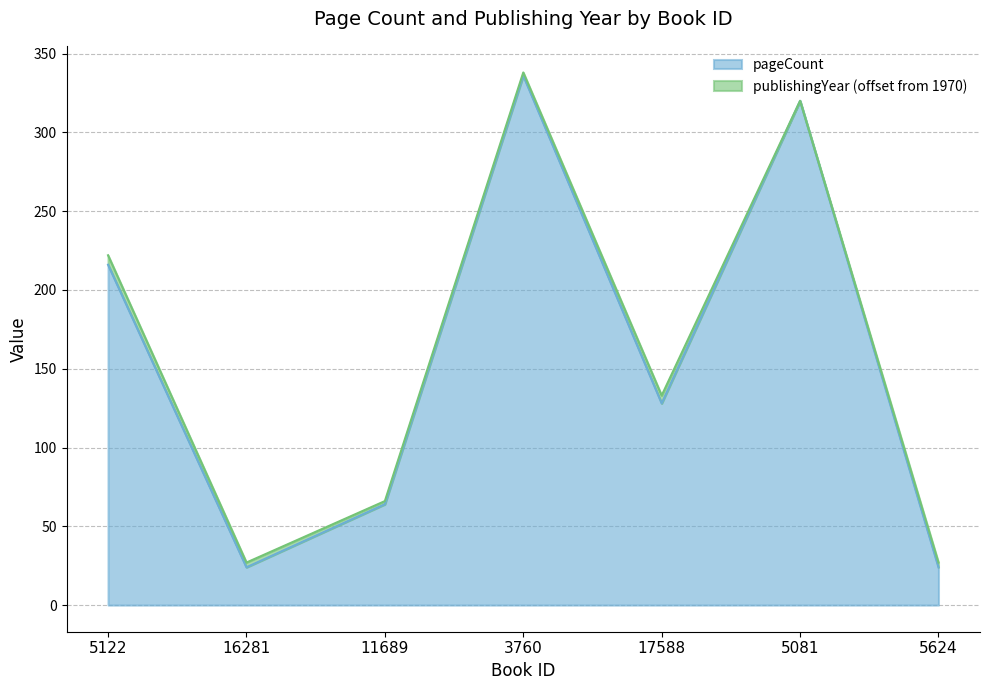

The value at 5081 is 320. True or false?

True